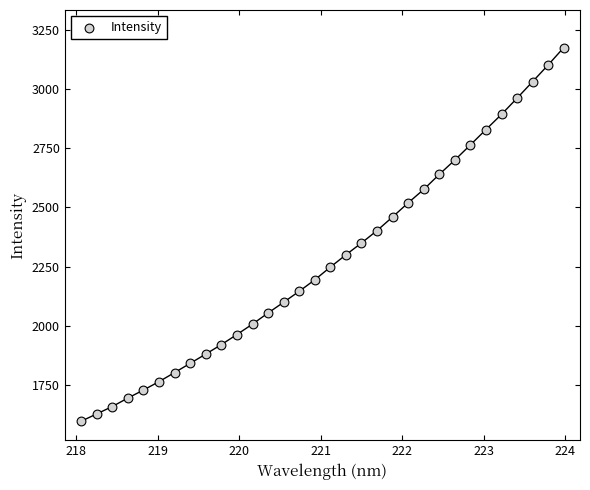

What is the range of X values (max minus min)?

5.9